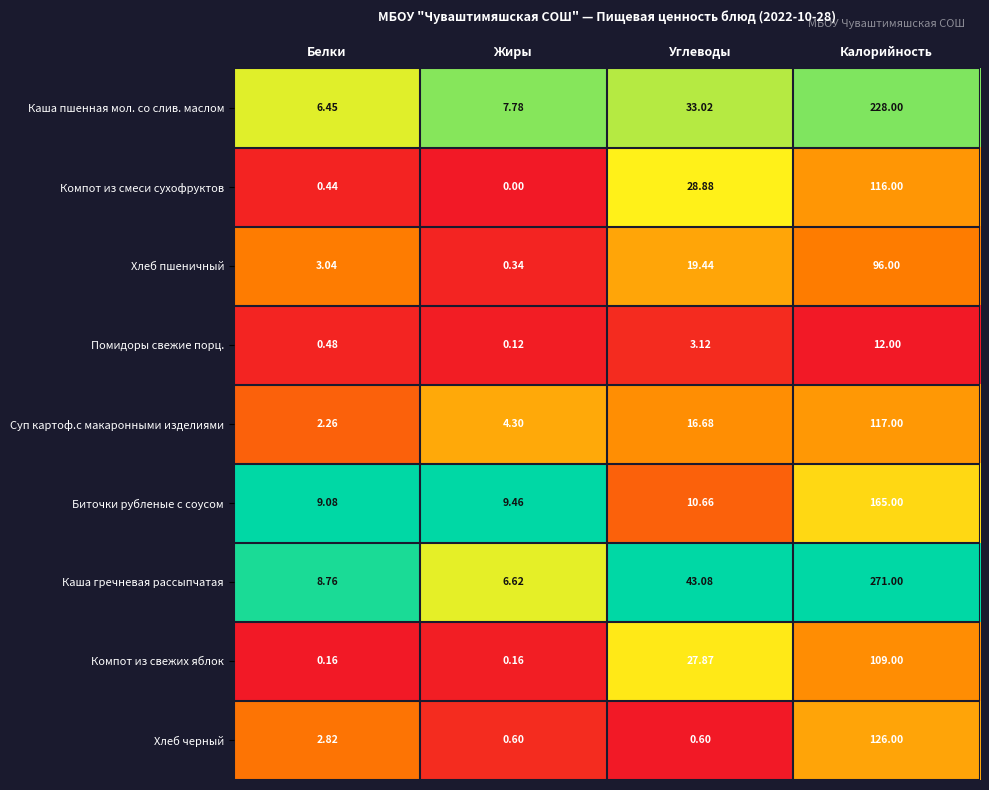

Rank the series by their maximum value, from highest to lowest.

Каша гречневая рассыпчатая, Каша пшенная мол. со слив. маслом, Биточки рубленые с соусом, Хлеб черный, Суп картоф.с макаронными изделиями, Компот из смеси сухофруктов, Компот из свежих яблок, Хлеб пшеничный, Помидоры свежие порц.